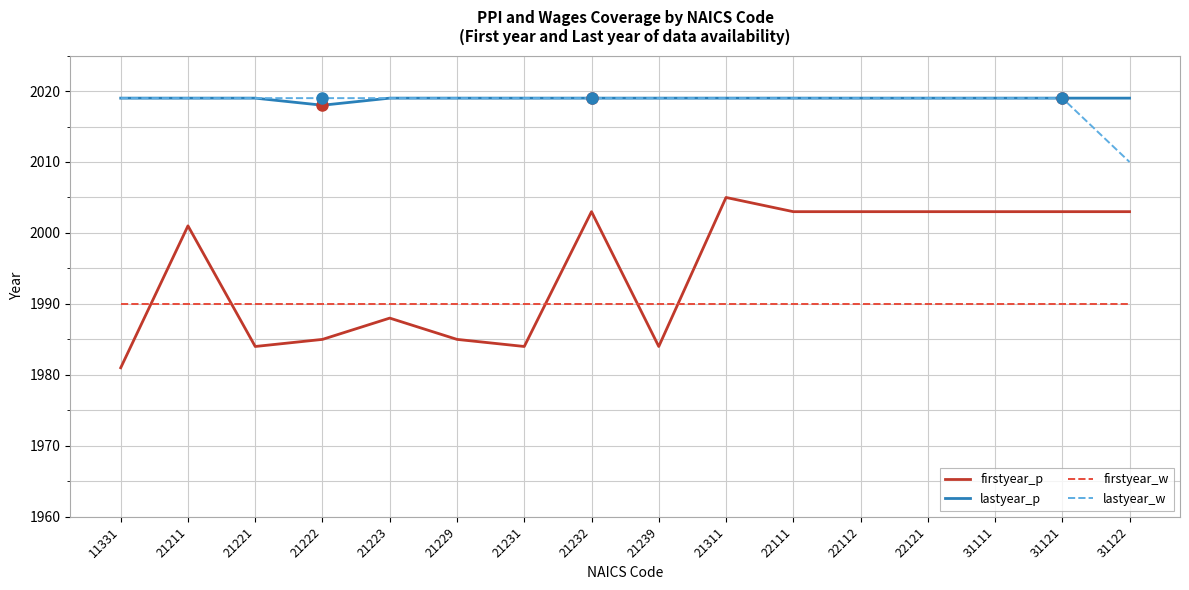

Is the value of lastyear_w at 22111 greater than the value of firstyear_w at 22112?

Yes